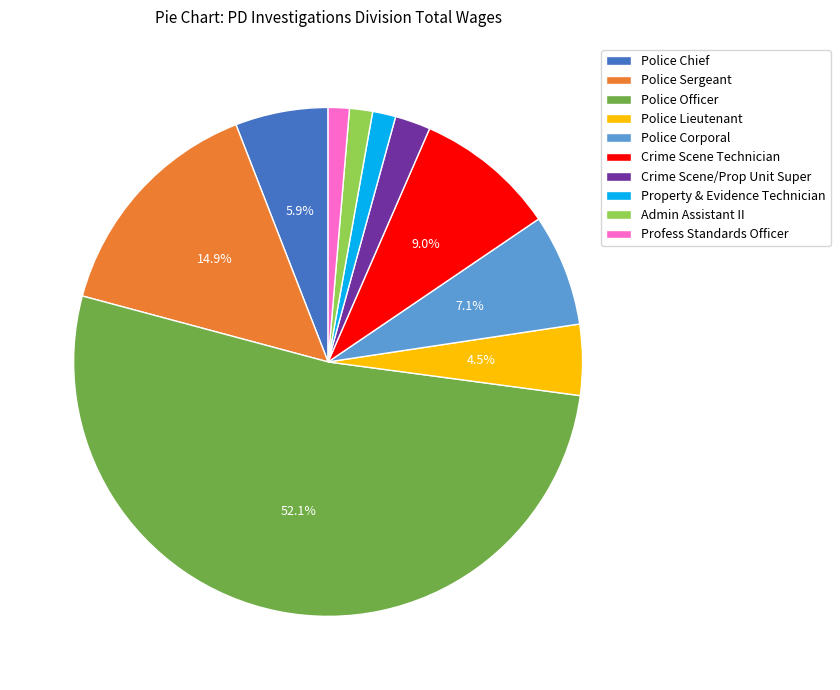

Which has a higher value, Police Sergeant or Admin Assistant II?

Police Sergeant